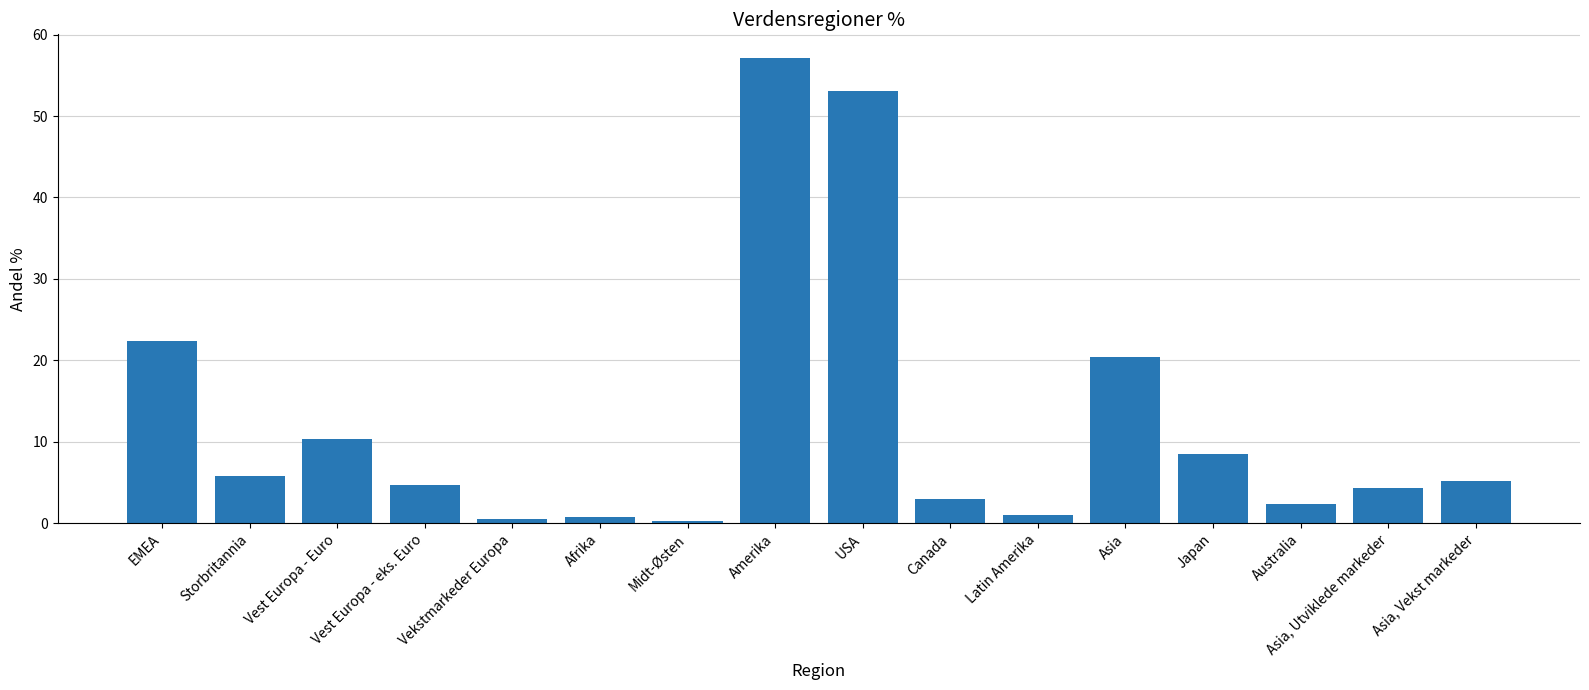

How many distinct data groups are displayed?

1